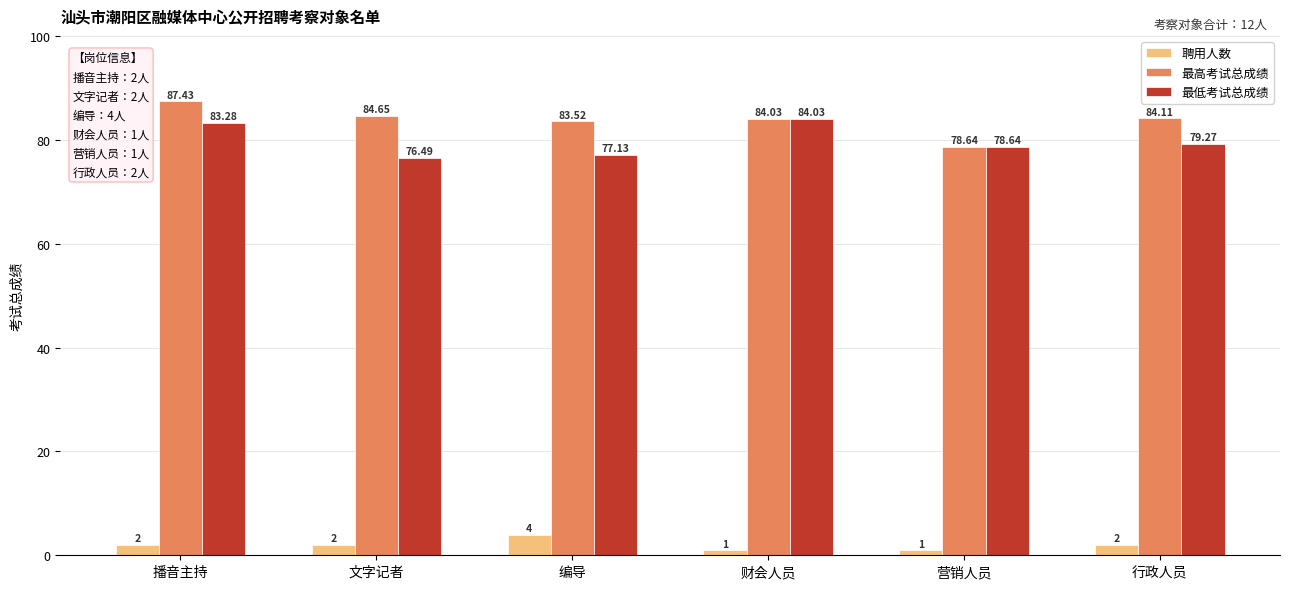

At which category is the sum across all series the highest?

播音主持